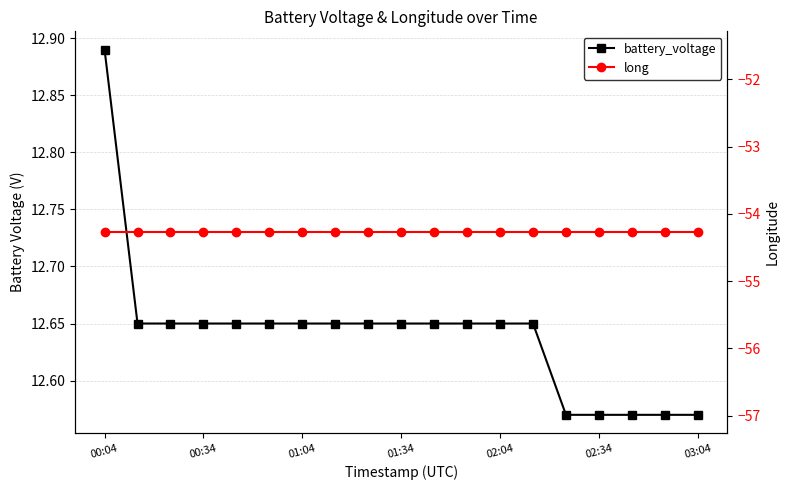

Which series has the largest range (max minus min)?

battery_voltage